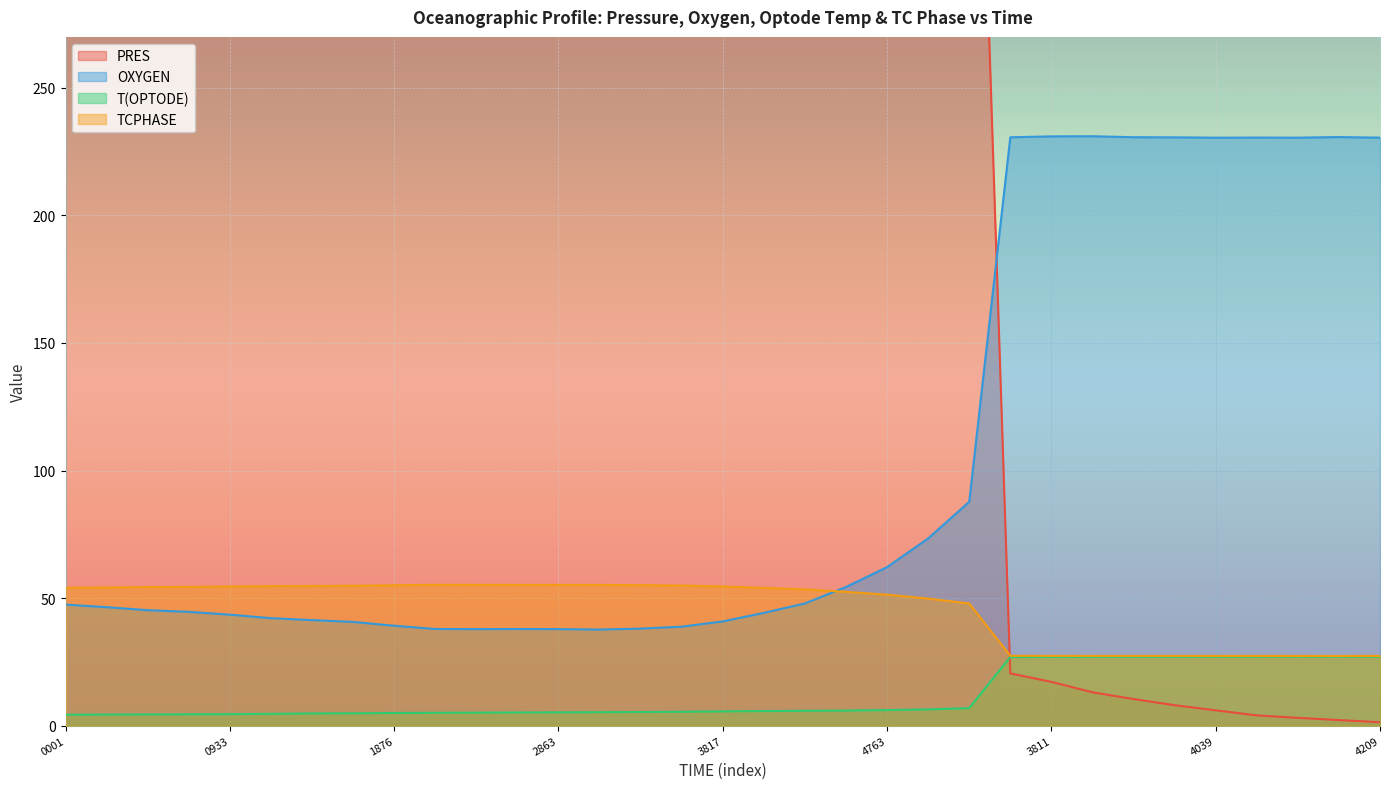

What is the difference between the second highest and second lowest values in the OXYGEN series?

193.2